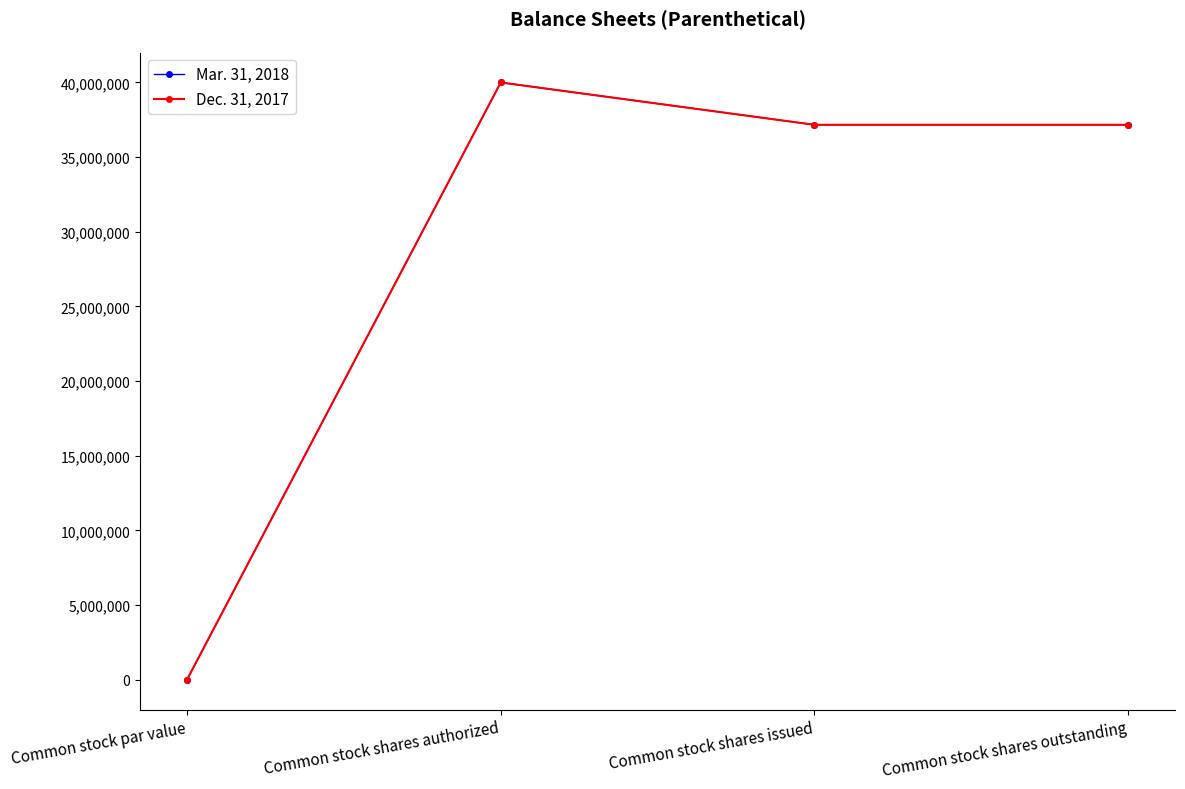

Is this an area chart (filled region under the line)?

No